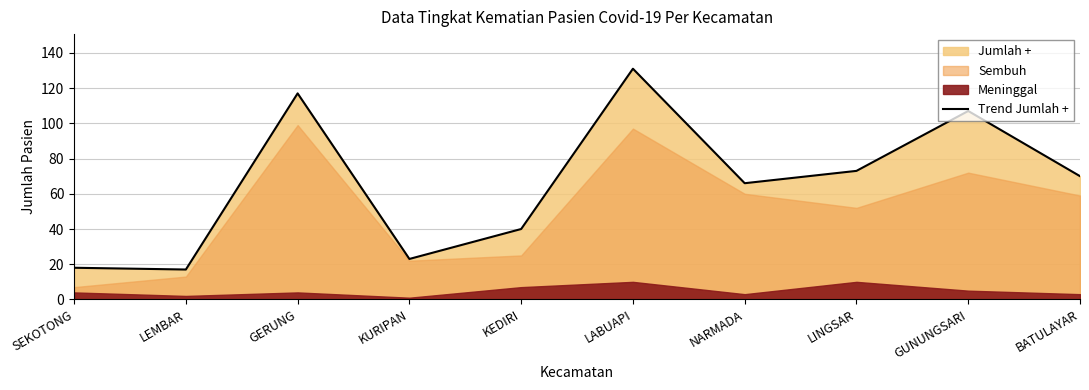

At which category does the chart reach its peak across all series?

LABUAPI